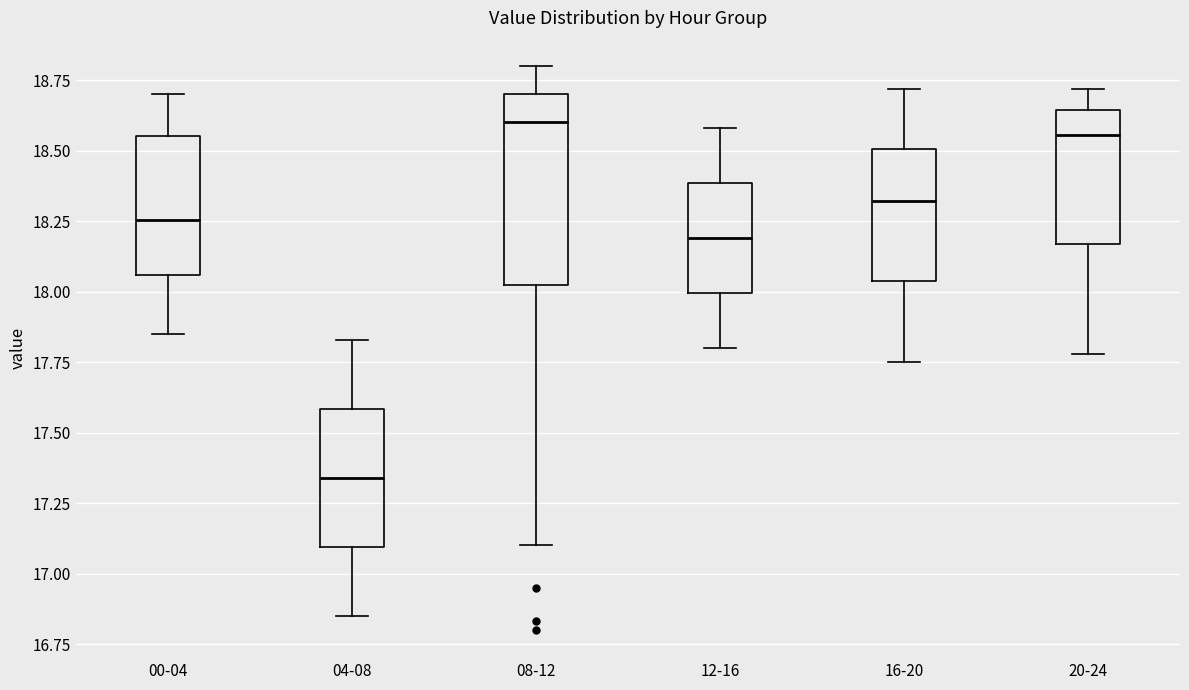

Where is the lower edge of the box for 00-04 on the y-axis? The values are not printed on the chart, so give them approximately, as read against the axis.

18.05